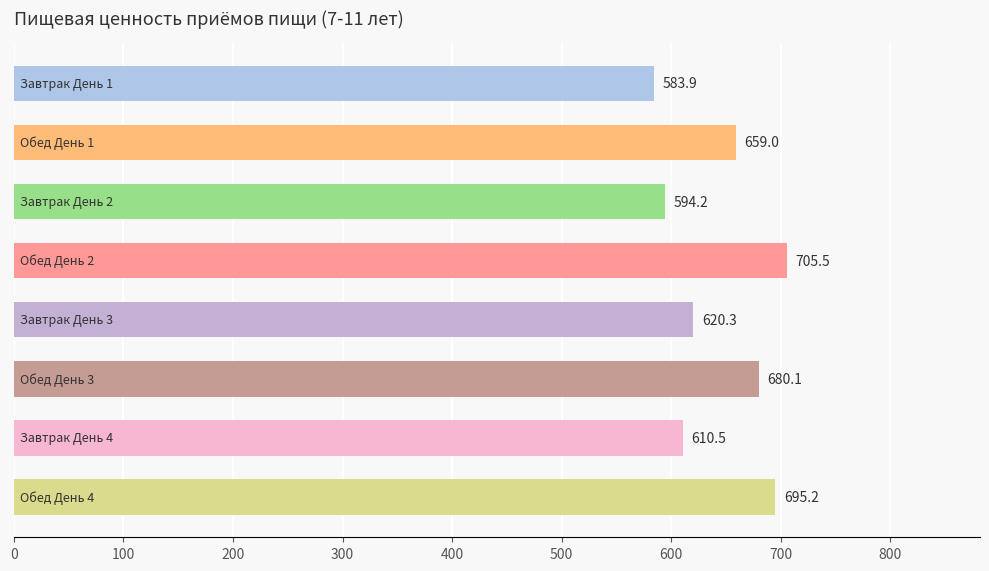

What is the value of the 8th bar from the top?

695.2